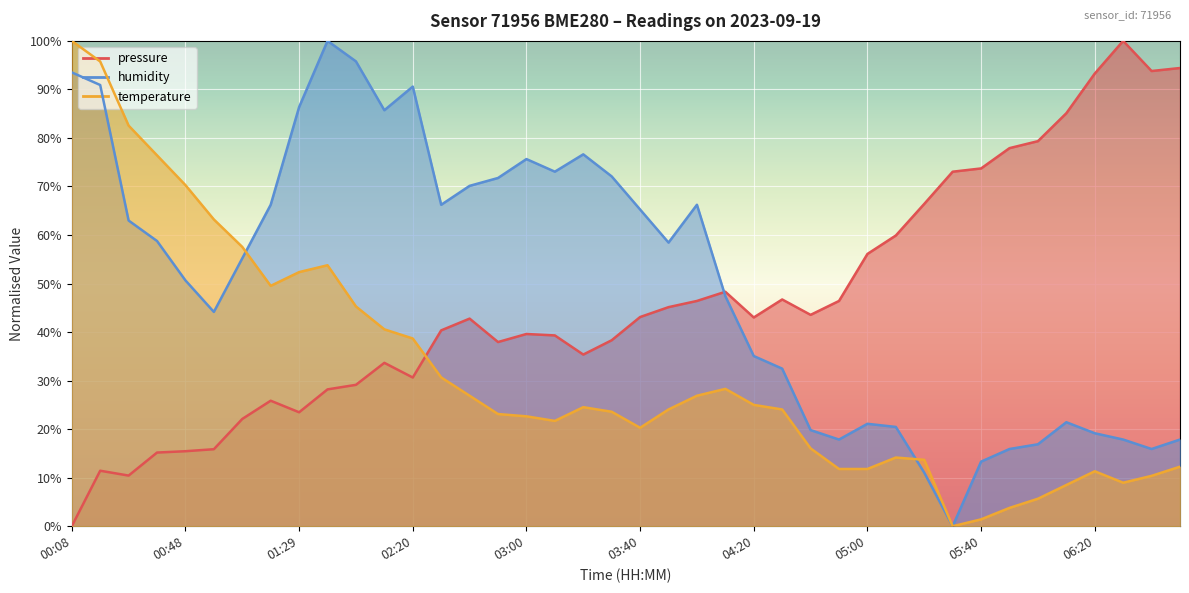

Rank the series by their maximum value, from highest to lowest.

pressure, humidity, temperature